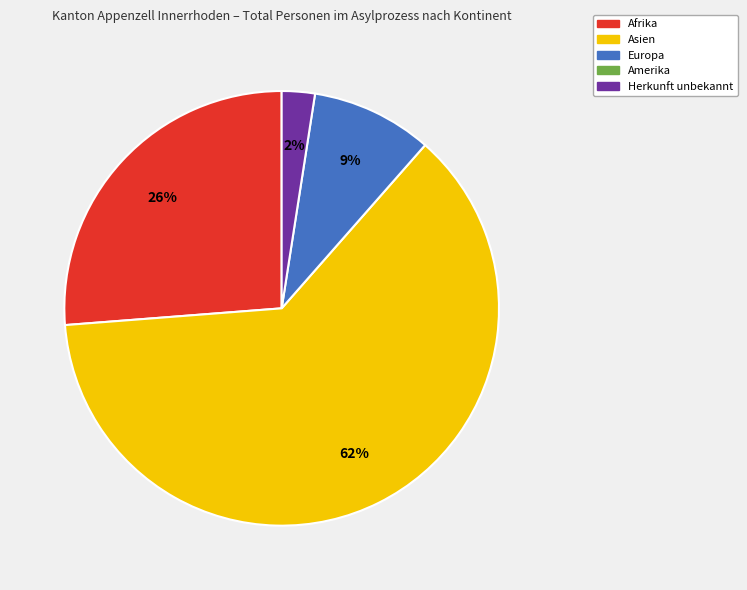

Does any single category account for the majority?

Yes